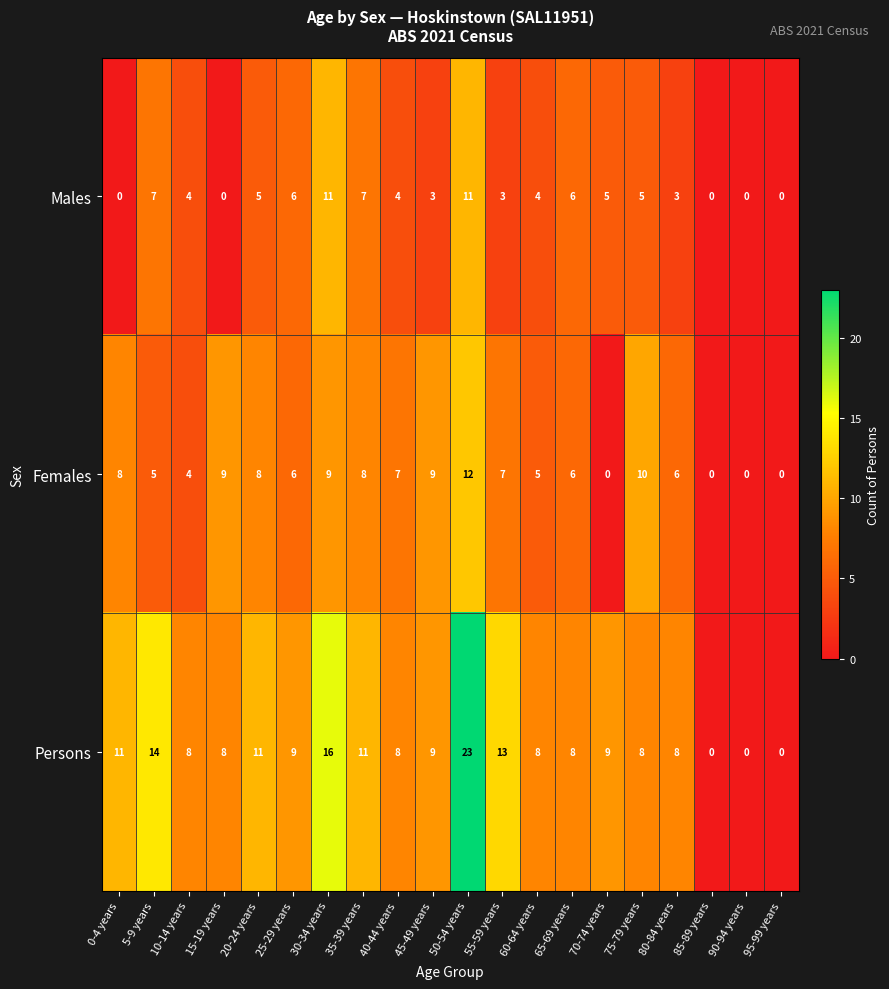

Which series has the largest range (max minus min)?

Persons